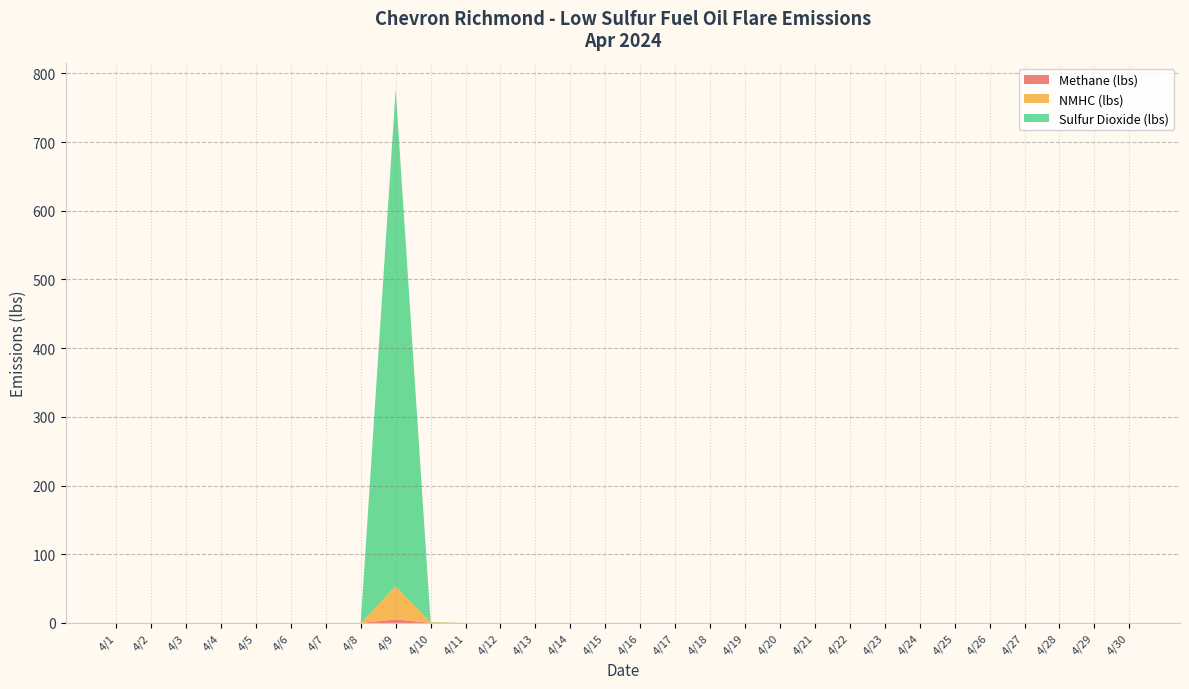

Reading left to right, list all the values displayed in this chart.

Methane (lbs): 4/1=0.0	4/2=0.0	4/3=0.0	4/4=0.0	4/5=0.0	4/6=0.0	4/7=0.0	4/8=0.0	4/9=5.1	4/10=0.1	4/11=0.0	4/12=0.0	4/13=0.0	4/14=0.0	4/15=0.0	4/16=0.0	4/17=0.0	4/18=0.0	4/19=0.0	4/20=0.0	4/21=0.0	4/22=0.0	4/23=0.0	4/24=0.0	4/25=0.0	4/26=0.0	4/27=0.0	4/28=0.0	4/29=0.0	4/30=0.0
NMHC (lbs): 4/1=0.0	4/2=0.0	4/3=0.0	4/4=0.0	4/5=0.0	4/6=0.0	4/7=0.0	4/8=0.0	4/9=48.3	4/10=0.9	4/11=0.0	4/12=0.0	4/13=0.0	4/14=0.0	4/15=0.0	4/16=0.0	4/17=0.0	4/18=0.0	4/19=0.0	4/20=0.0	4/21=0.0	4/22=0.0	4/23=0.0	4/24=0.0	4/25=0.0	4/26=0.0	4/27=0.0	4/28=0.0	4/29=0.0	4/30=0.0
Sulfur Dioxide (lbs): 4/1=0.0	4/2=0.0	4/3=0.0	4/4=0.0	4/5=0.0	4/6=0.0	4/7=0.0	4/8=0.0	4/9=723.3	4/10=0.4	4/11=0.0	4/12=0.0	4/13=0.0	4/14=0.0	4/15=0.0	4/16=0.0	4/17=0.0	4/18=0.0	4/19=0.0	4/20=0.0	4/21=0.0	4/22=0.0	4/23=0.0	4/24=0.0	4/25=0.0	4/26=0.0	4/27=0.0	4/28=0.0	4/29=0.0	4/30=0.0